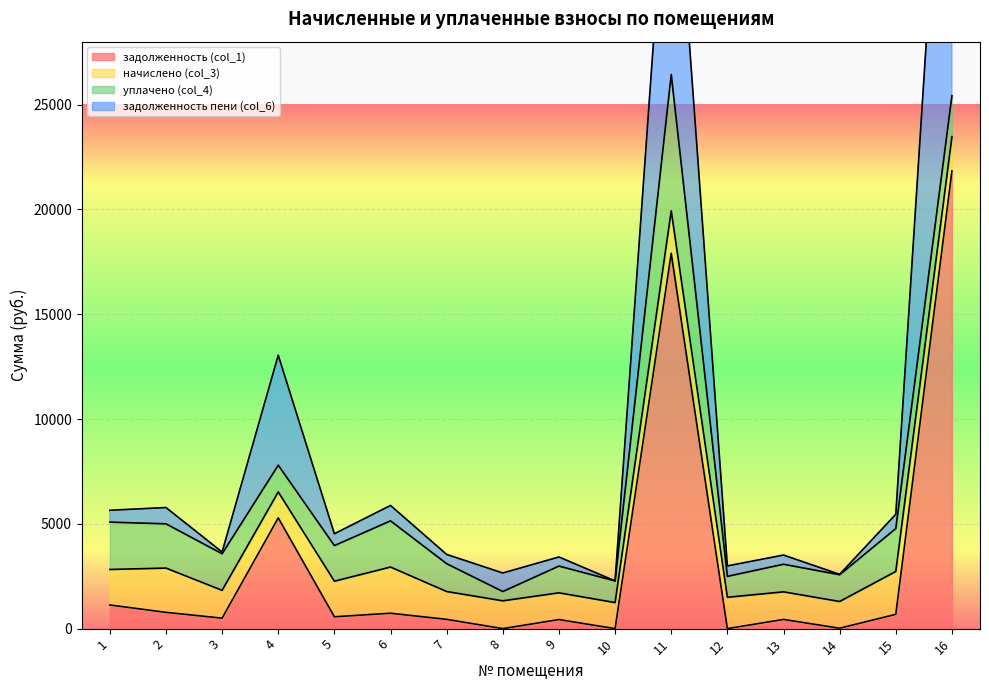

True or false: задолженность пени (col_6) and задолженность (col_1) intersect in this chart.

False